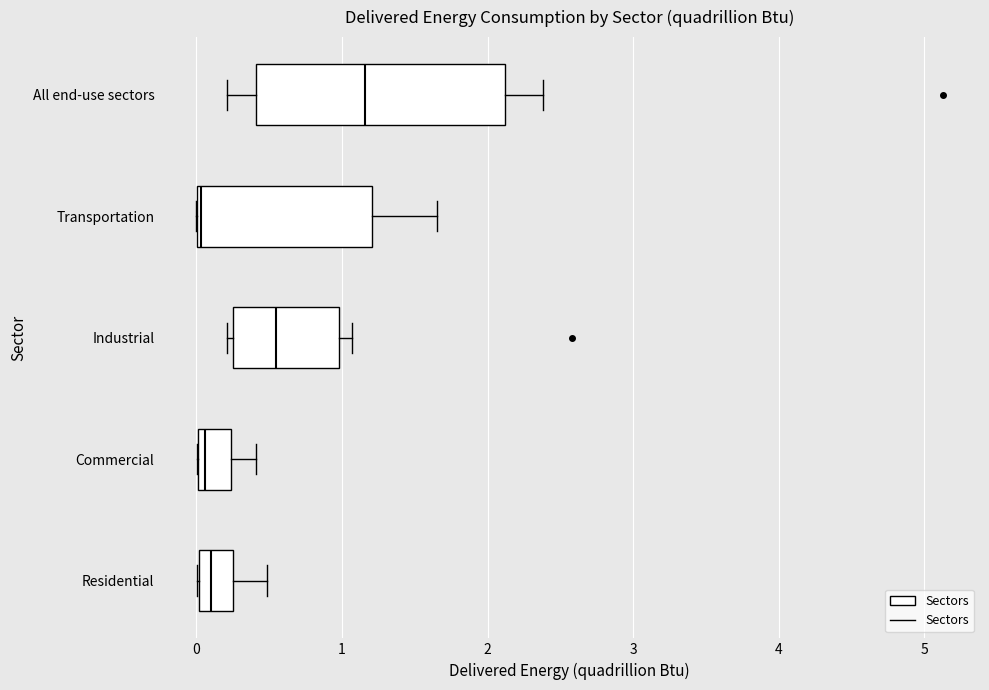

Comparing the boxes themselves (not the whiskers), which one is the widest?

All end-use sectors